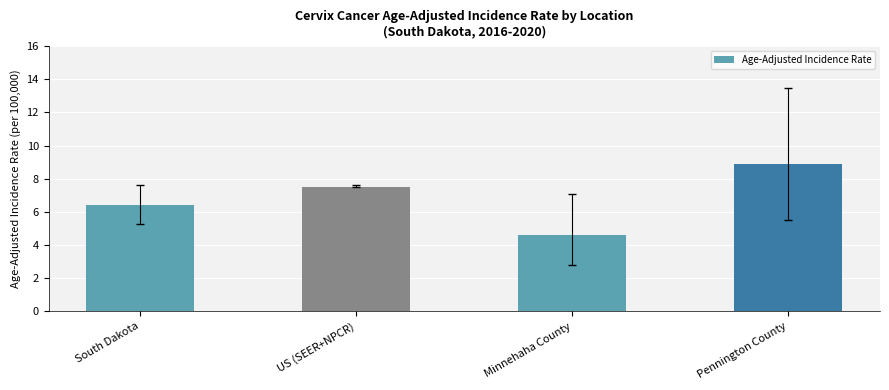

What is the ratio of the value at South Dakota to the value at Minnehaha County?

1.4